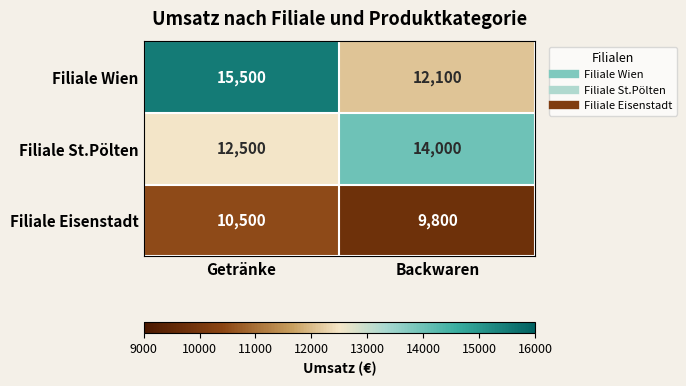

The Filiale Wien series shows 15500 at Getränke. True or false?

True